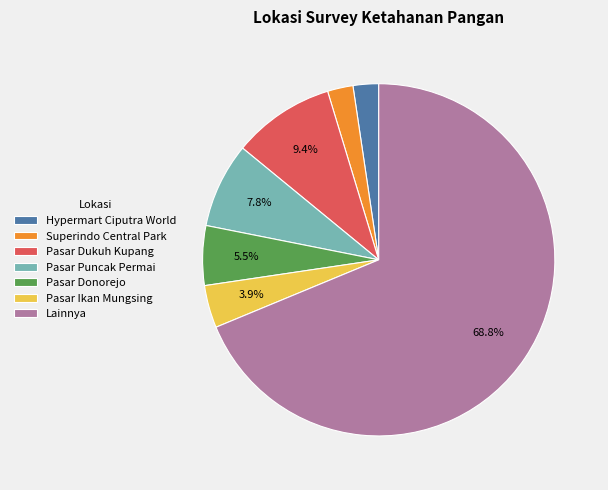

Combined, what portion of the pie is Pasar Puncak Permai and Pasar Ikan Mungsing?

11.7%